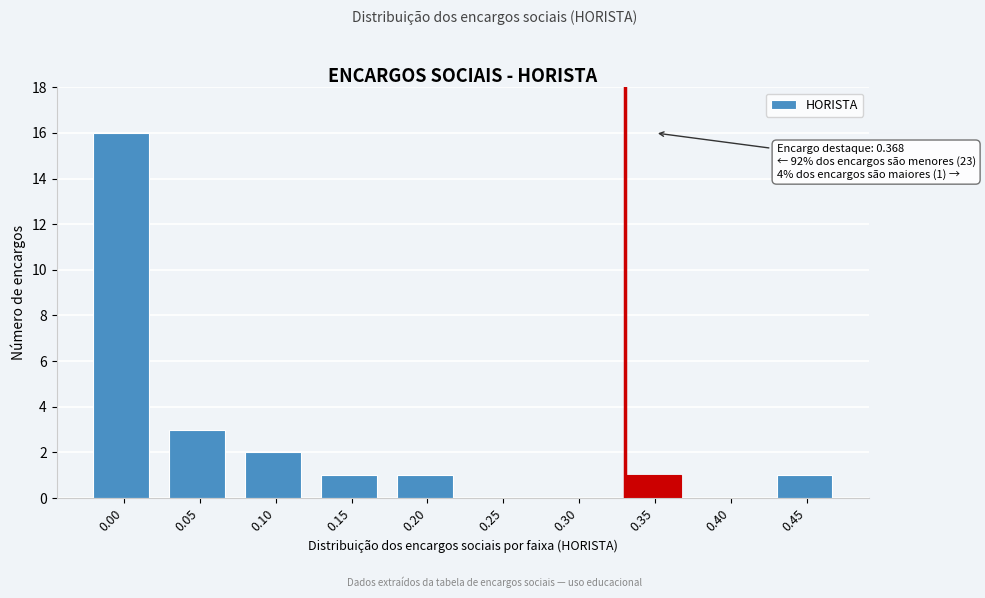

Reading left to right, extract all data points from this chart.

0.00=16	0.05=3	0.10=2	0.15=1	0.20=1	0.25=0	0.30=0	0.35=1	0.40=0	0.45=1